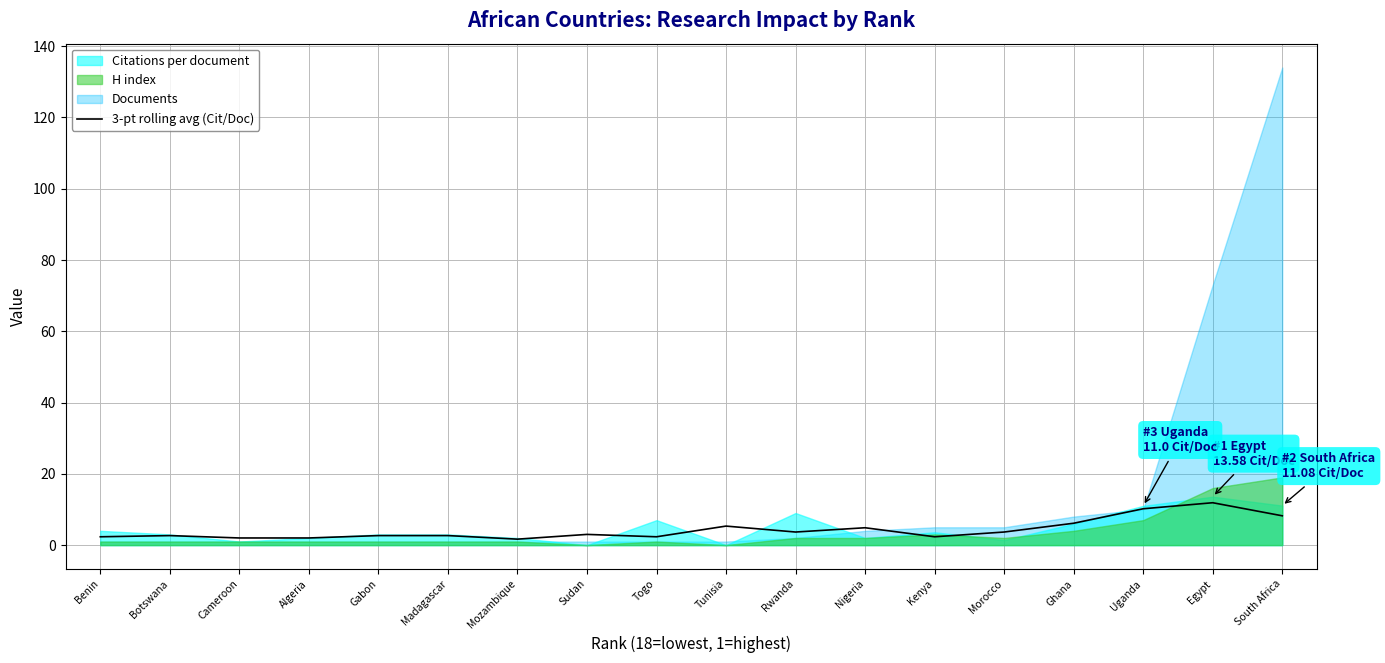

Which category has the highest value across all series?

Egypt